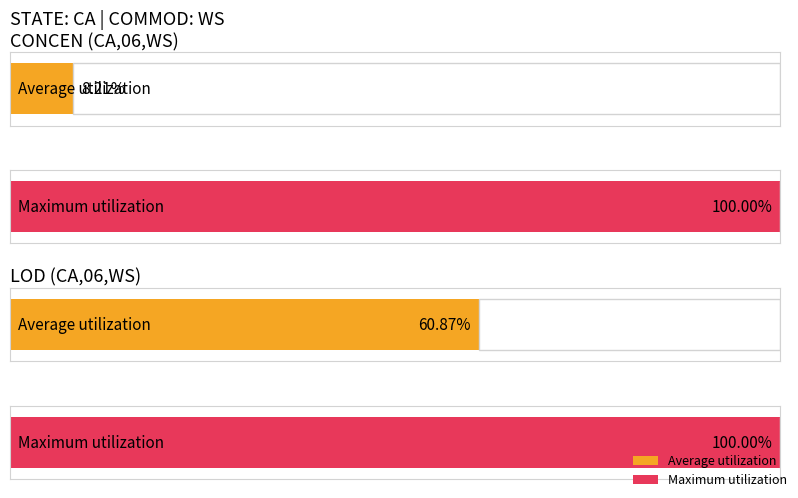

True or false: Average utilization has a value of 0.0 at CA (CONCEN avg).

False